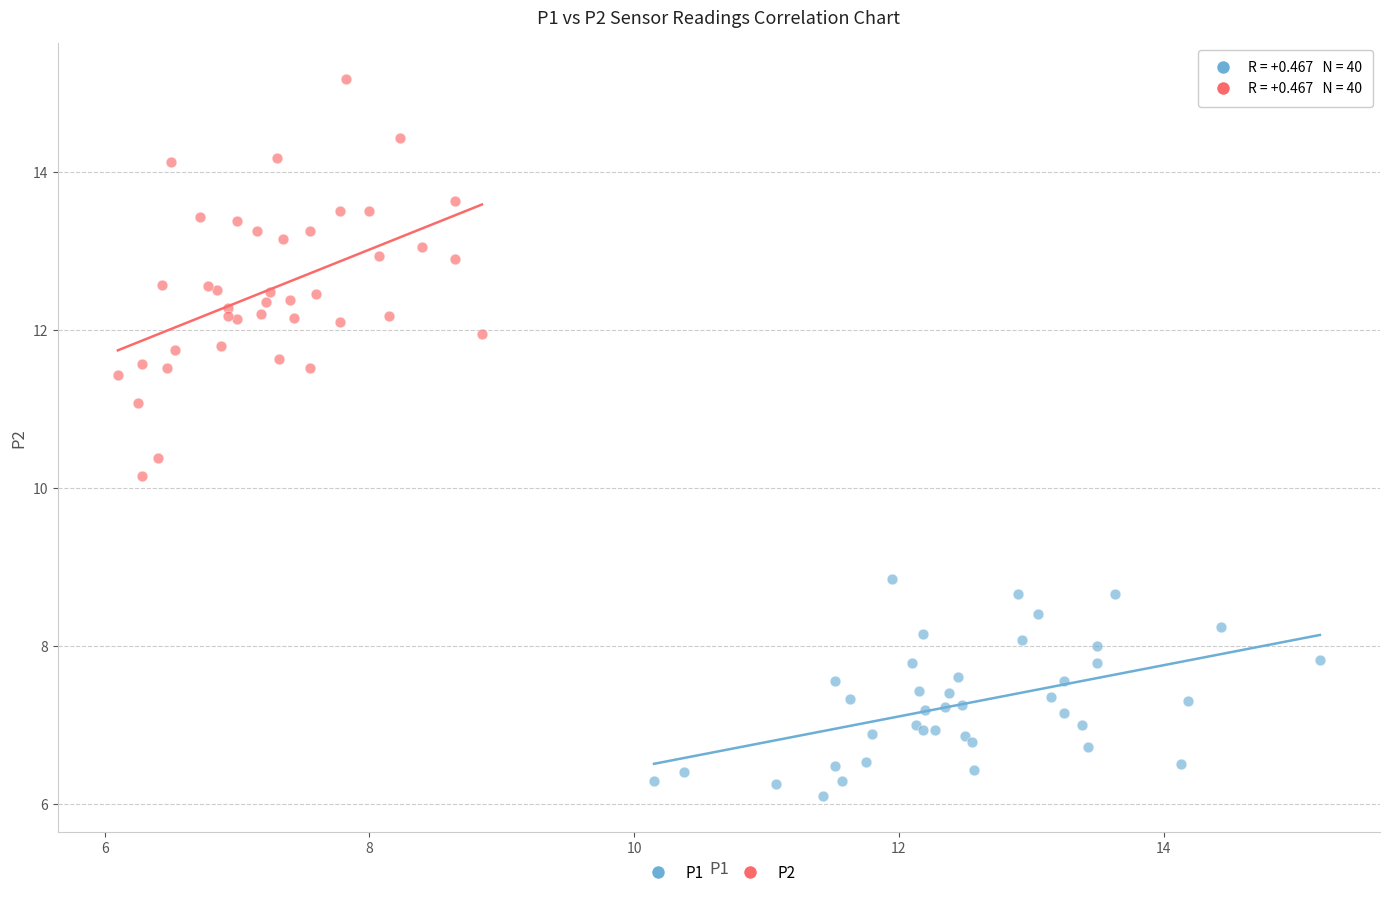

Which series contains the highest Y value?

P2